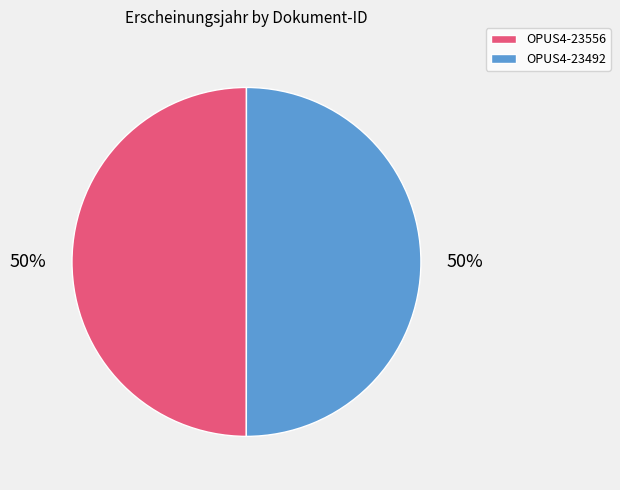

The OPUS4-23556 slice represents 39% of the pie. True or false?

False